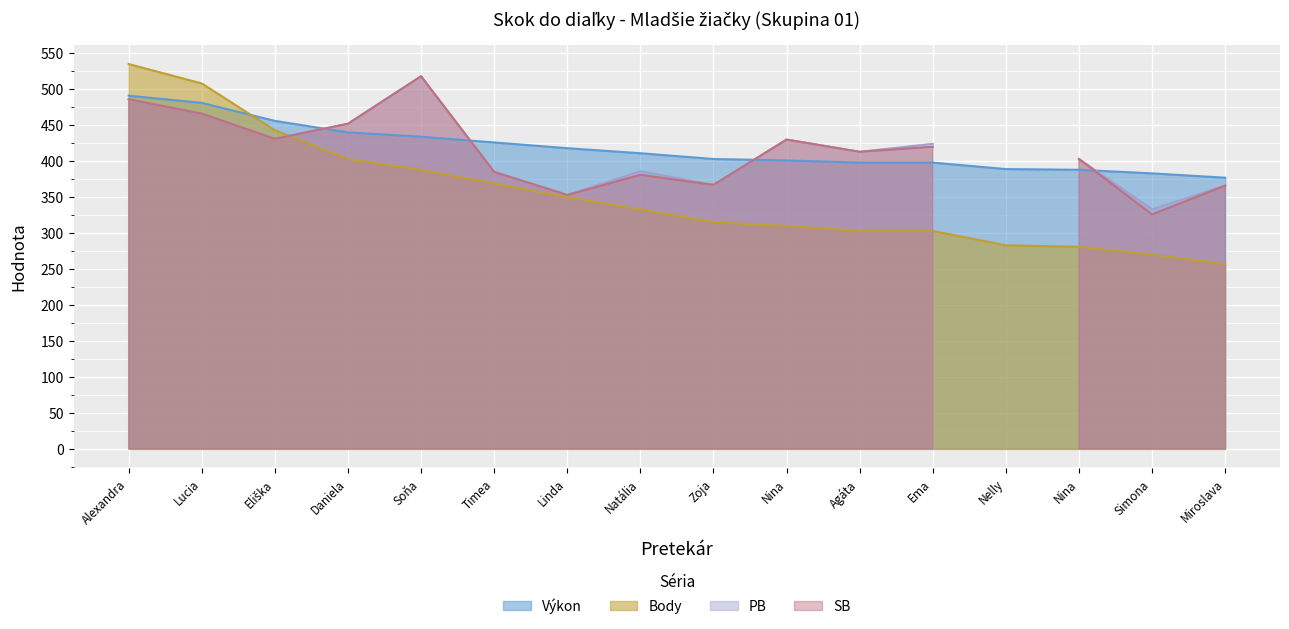

What is the maximum value for Výkon?

491